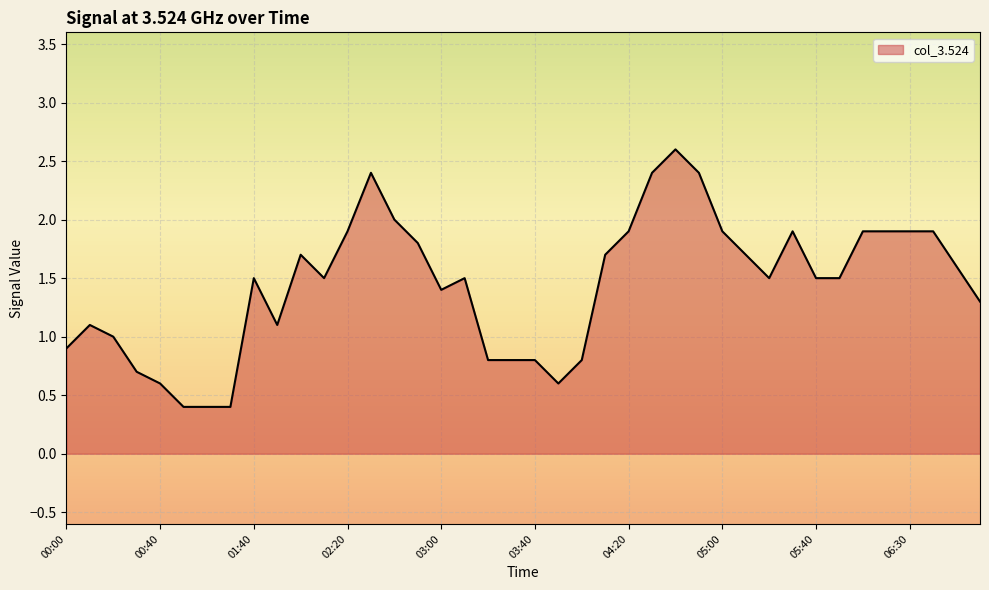

What is the smallest value displayed?

0.4